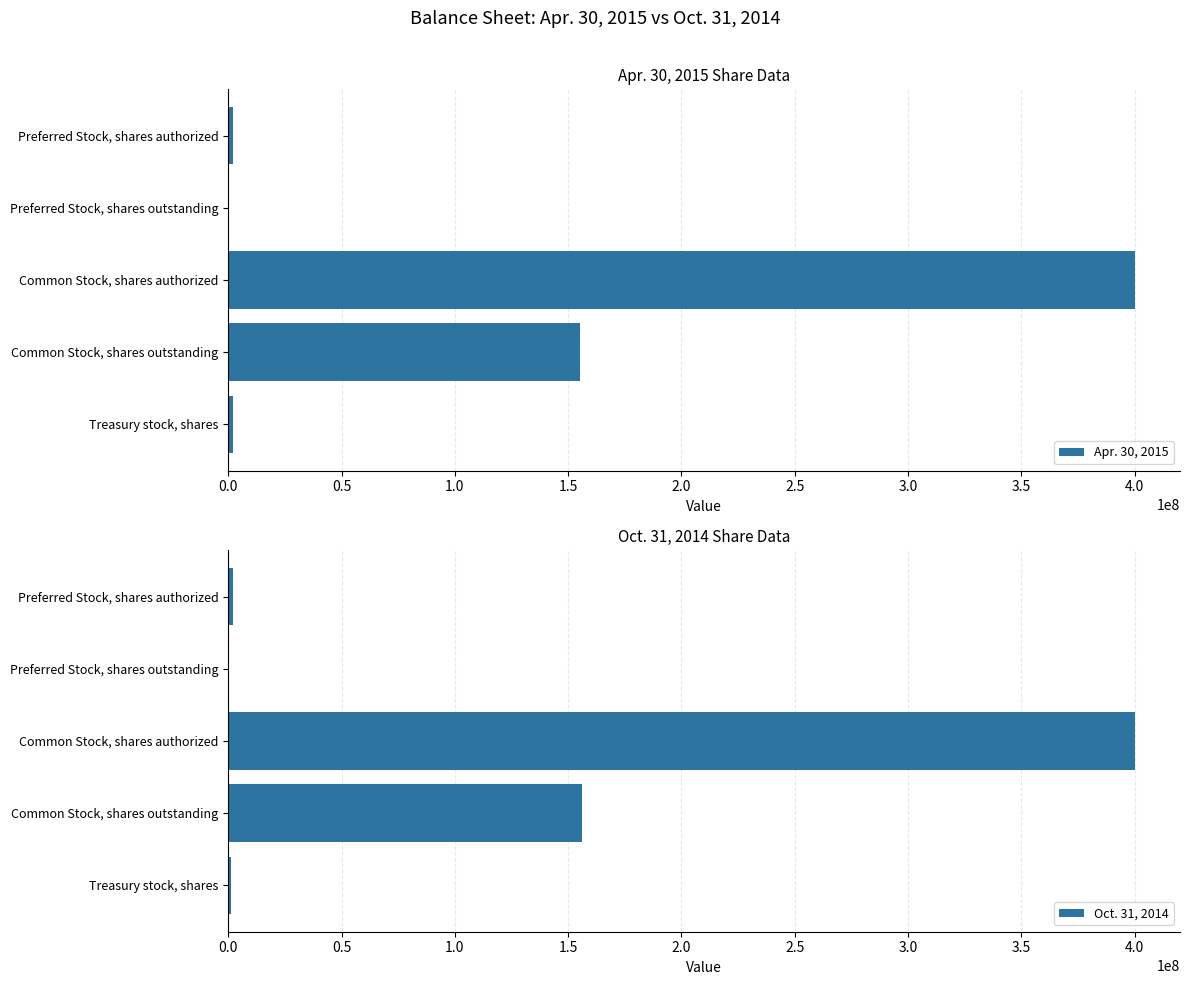

The Apr. 30, 2015 series shows 400000000 at Common Stock, shares authorized. True or false?

True